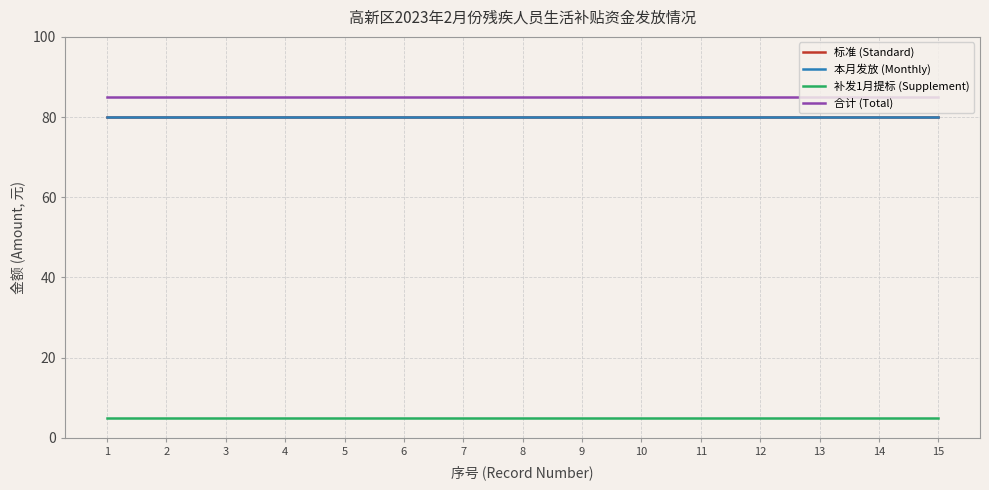

Does the chart have visible grid lines?

Yes